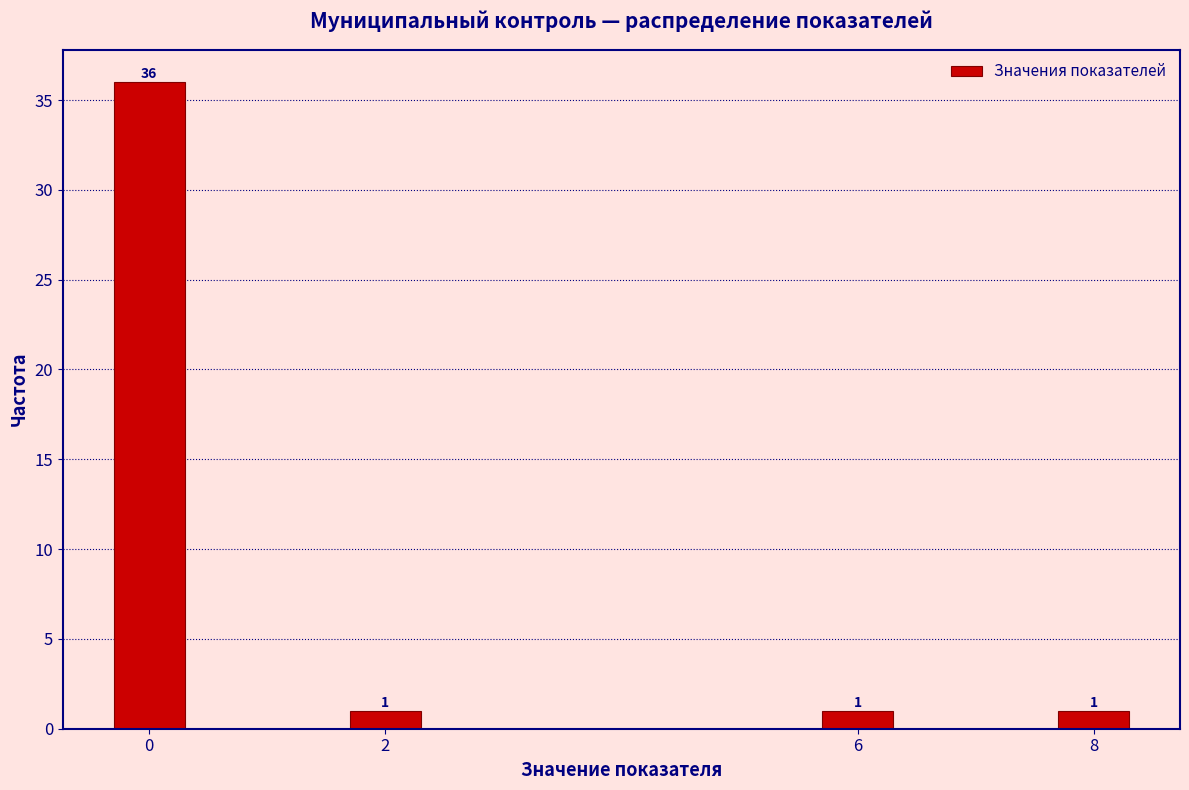

Reading right to left, what are all the values shown in this chart?

8=1	6=1	2=1	0=36